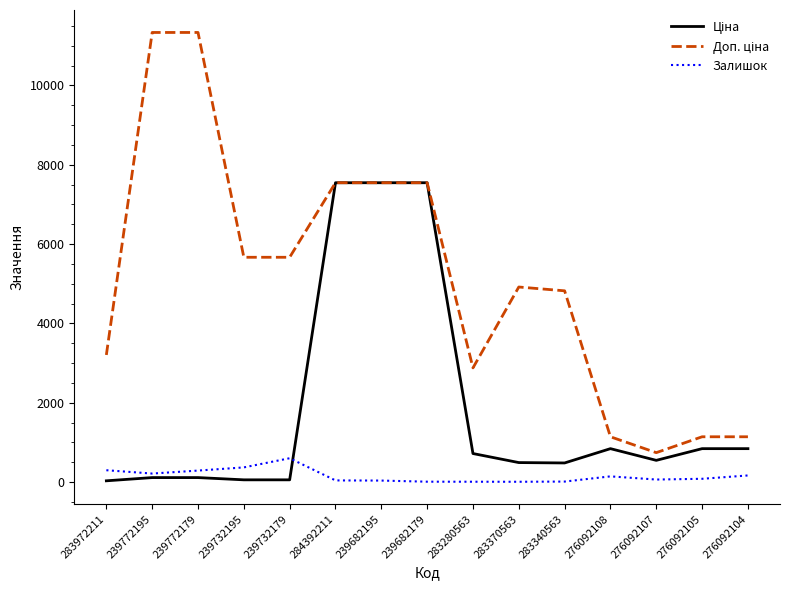

What is the maximum value shown in the chart?

11334.0